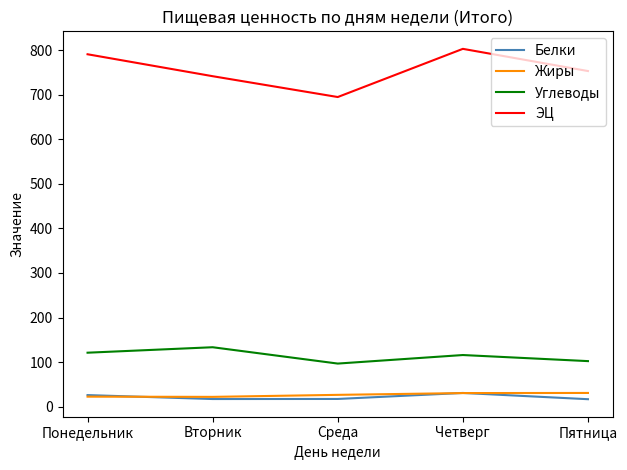

Does the chart display data point markers on the line(s)?

No